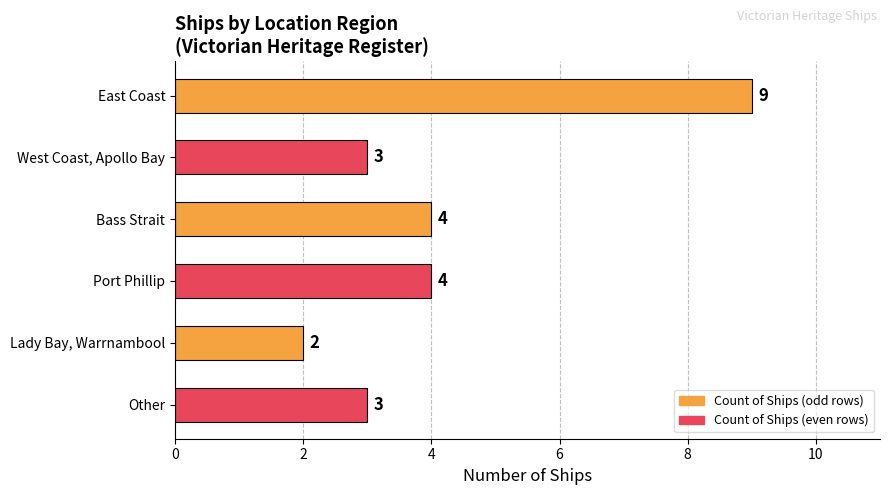

How many values are between 3 and 4?

4